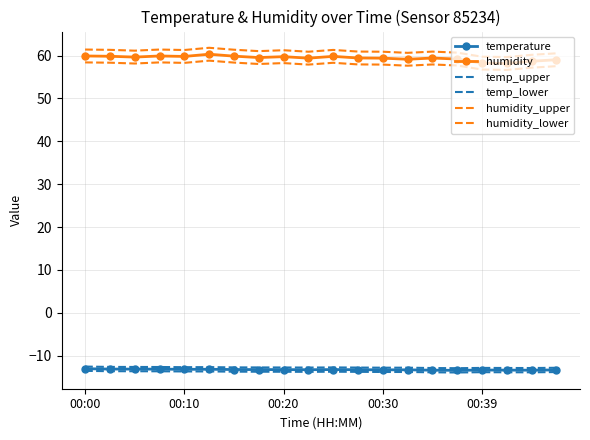

What is the average value of the temperature series?

-13.3